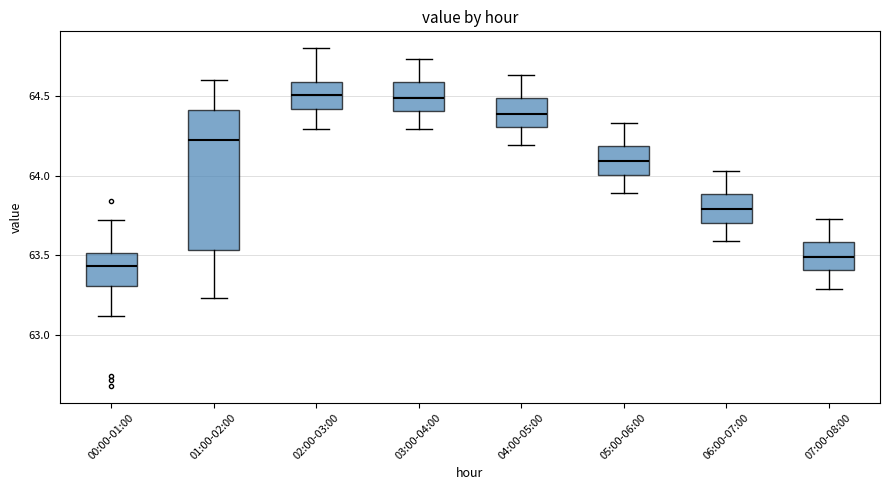

Which box is the tallest, from its lower edge to its upper edge?

01:00-02:00